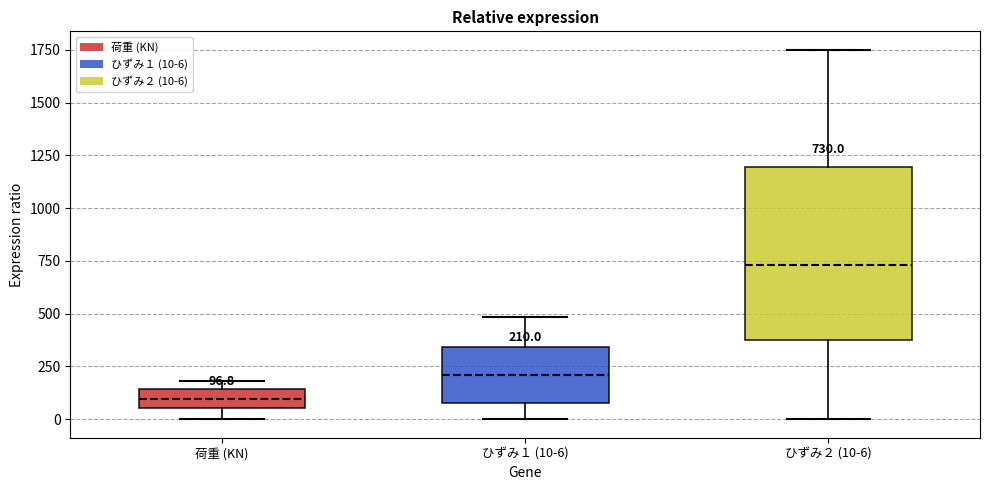

Which box's median line is the lowest?

荷重 (KN)